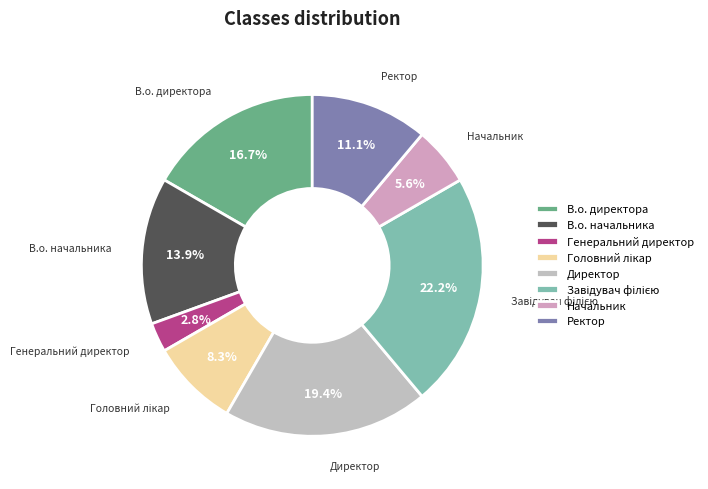

Is the sum of Ректор and В.о. начальника greater than half?

No